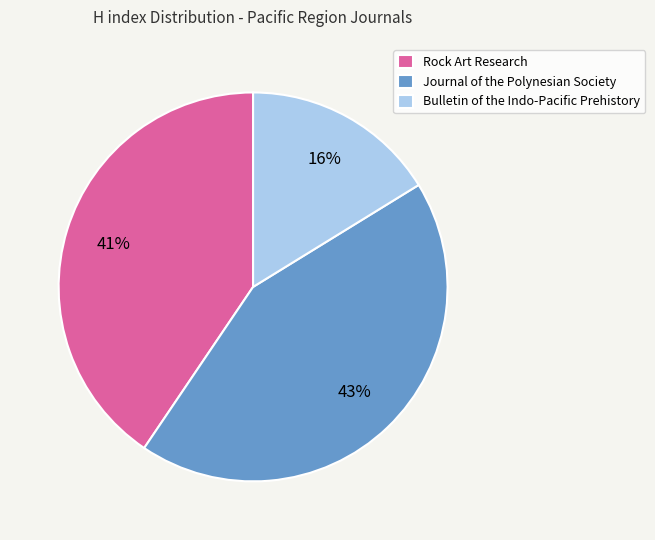

True or false: Bulletin of the Indo-Pacific Prehistory accounts for 28% of the total.

False